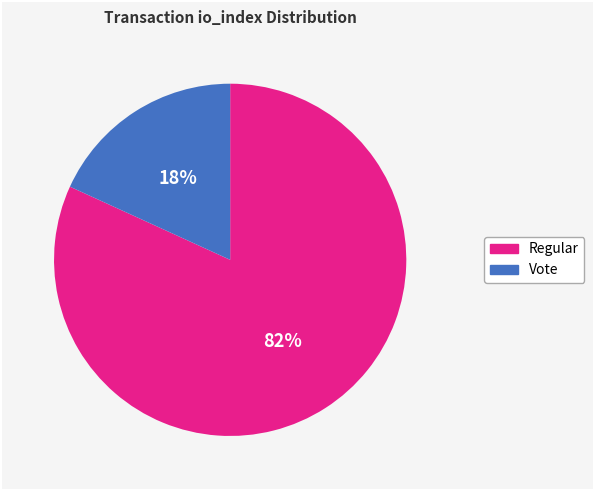

Combined, do Regular and Vote account for over 50%?

Yes